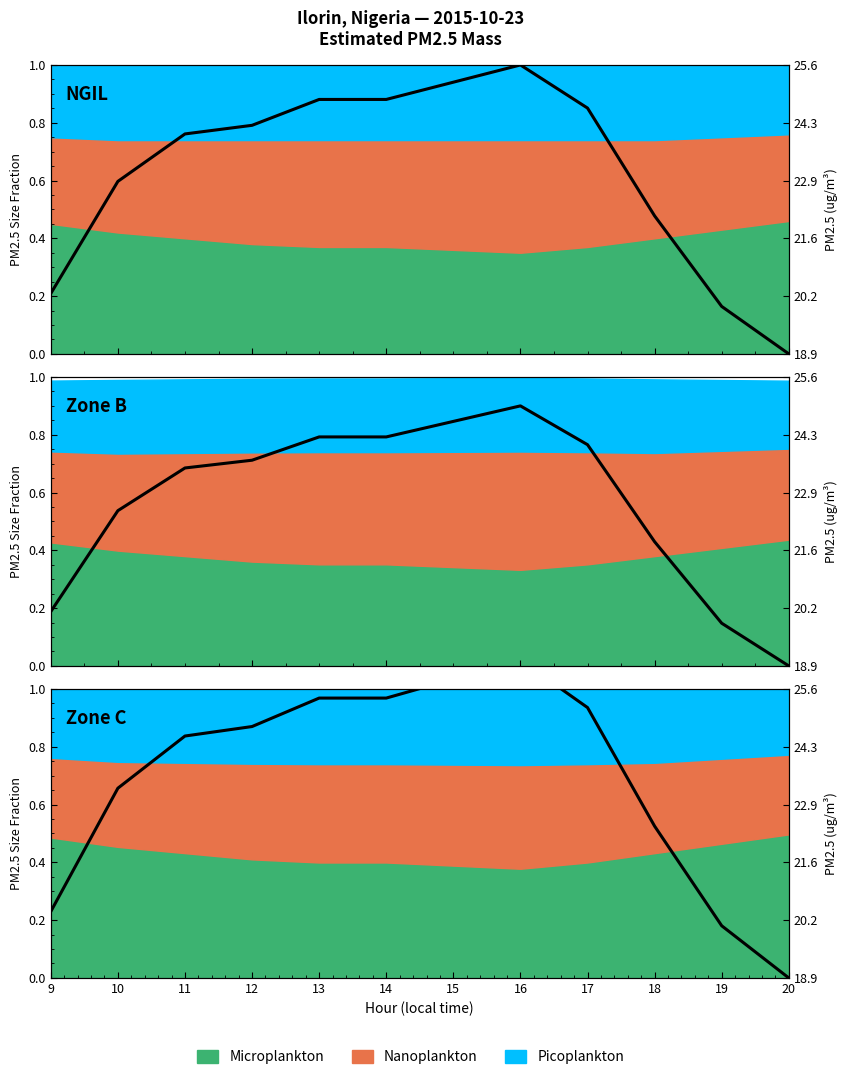

What is the change in value from 10 to 13?

+0.3